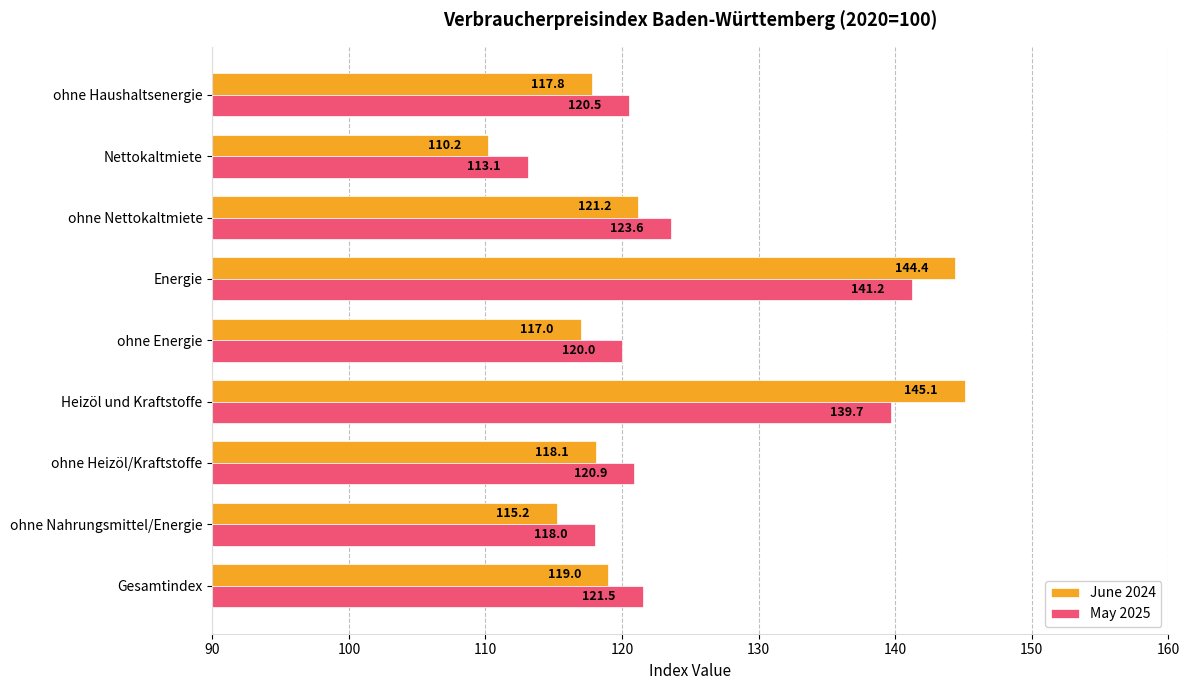

Which category has the highest value in the May 2025 series?

Energie